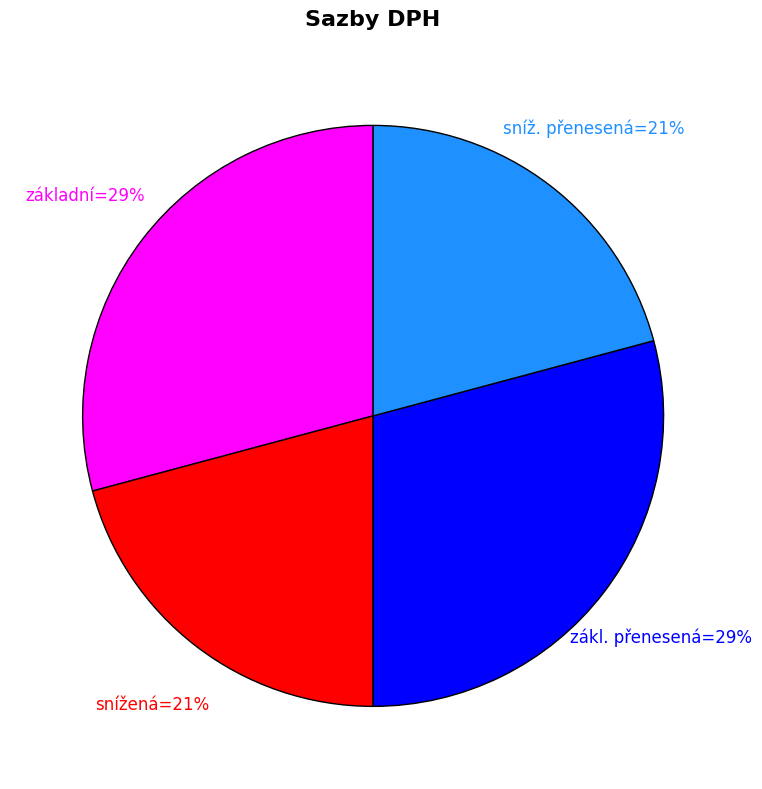

To the nearest percent, what is the average slice percentage?

25%